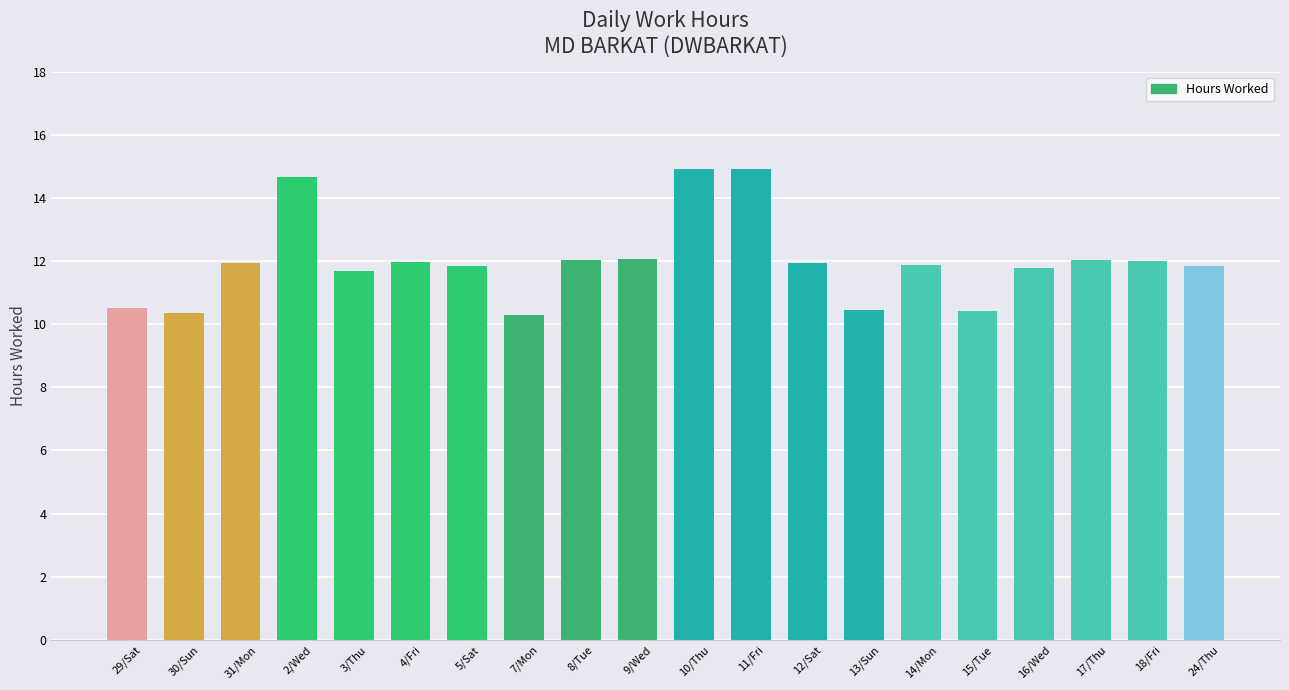

What is the smallest value displayed?

10.3